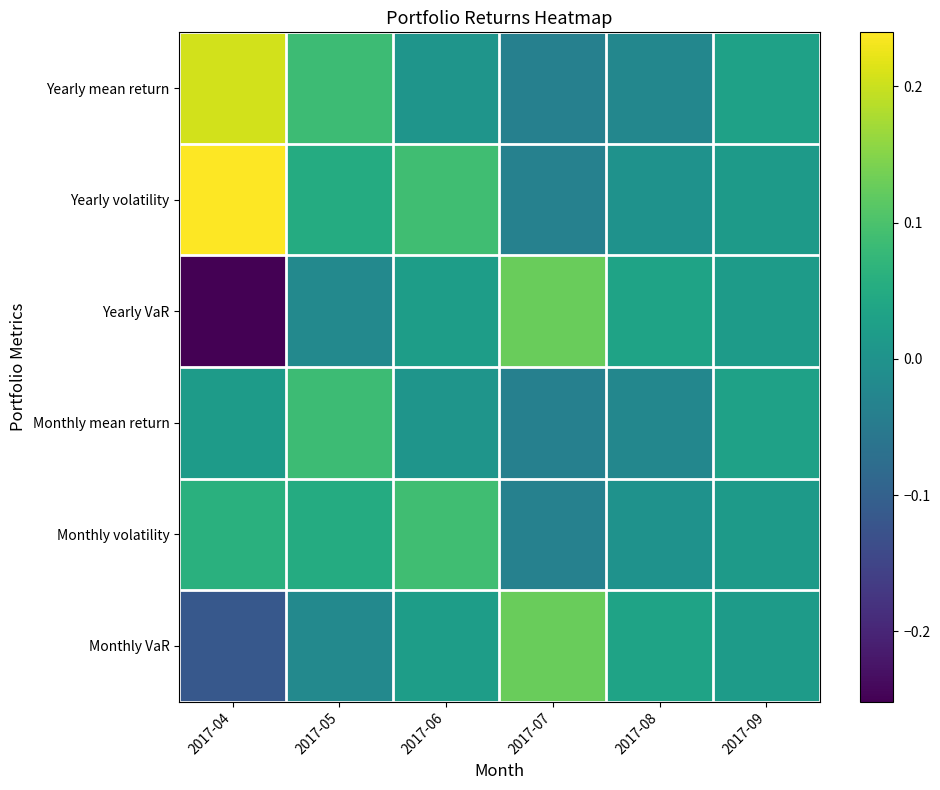

What is the total value across all series at 2017-04?

0.2